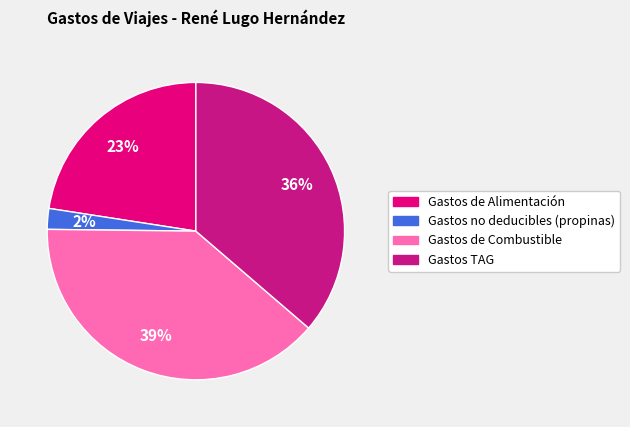

Which slice is the largest?

Gastos de Combustible